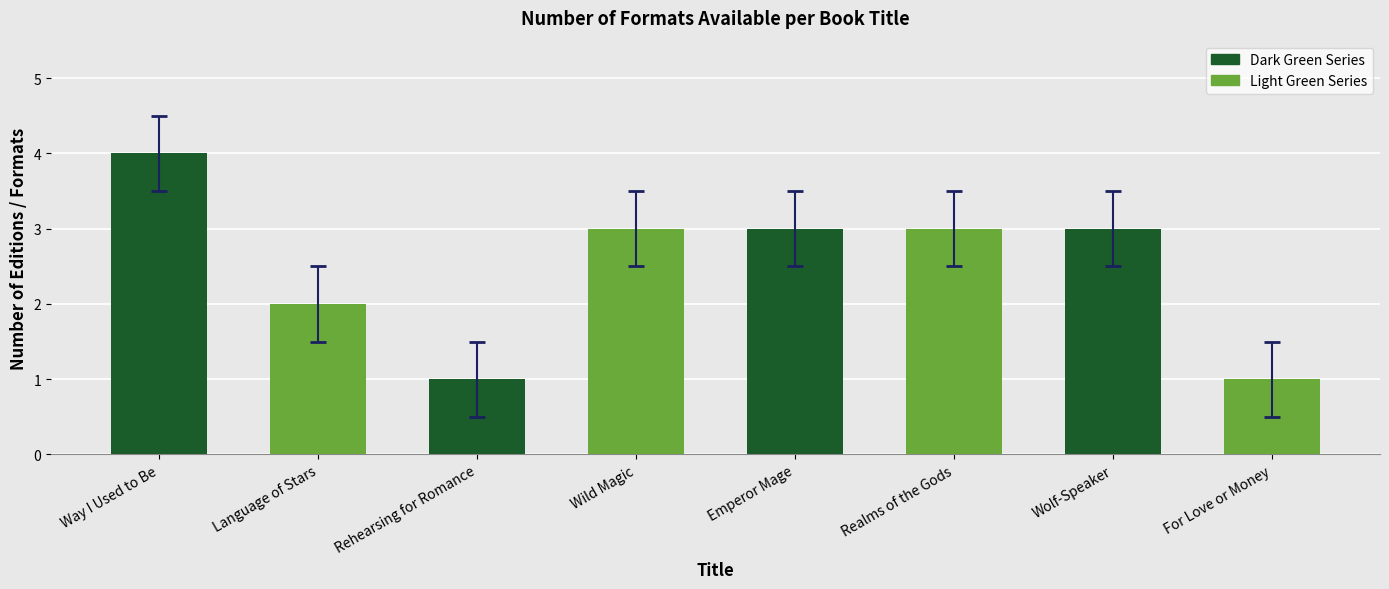

Which has a higher value, Language of Stars or Wolf-Speaker?

Wolf-Speaker